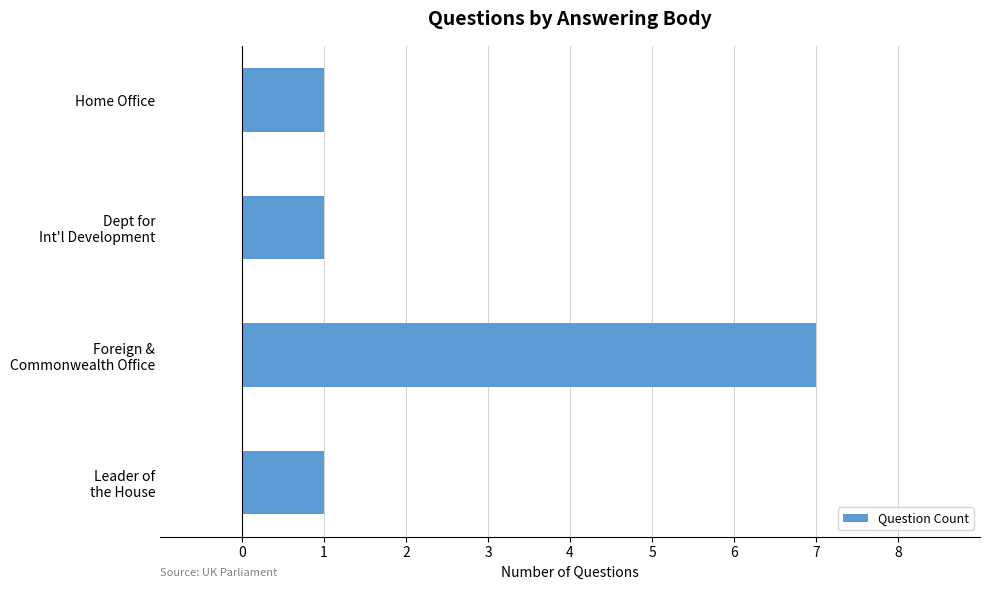

What is the sum of all values?

10